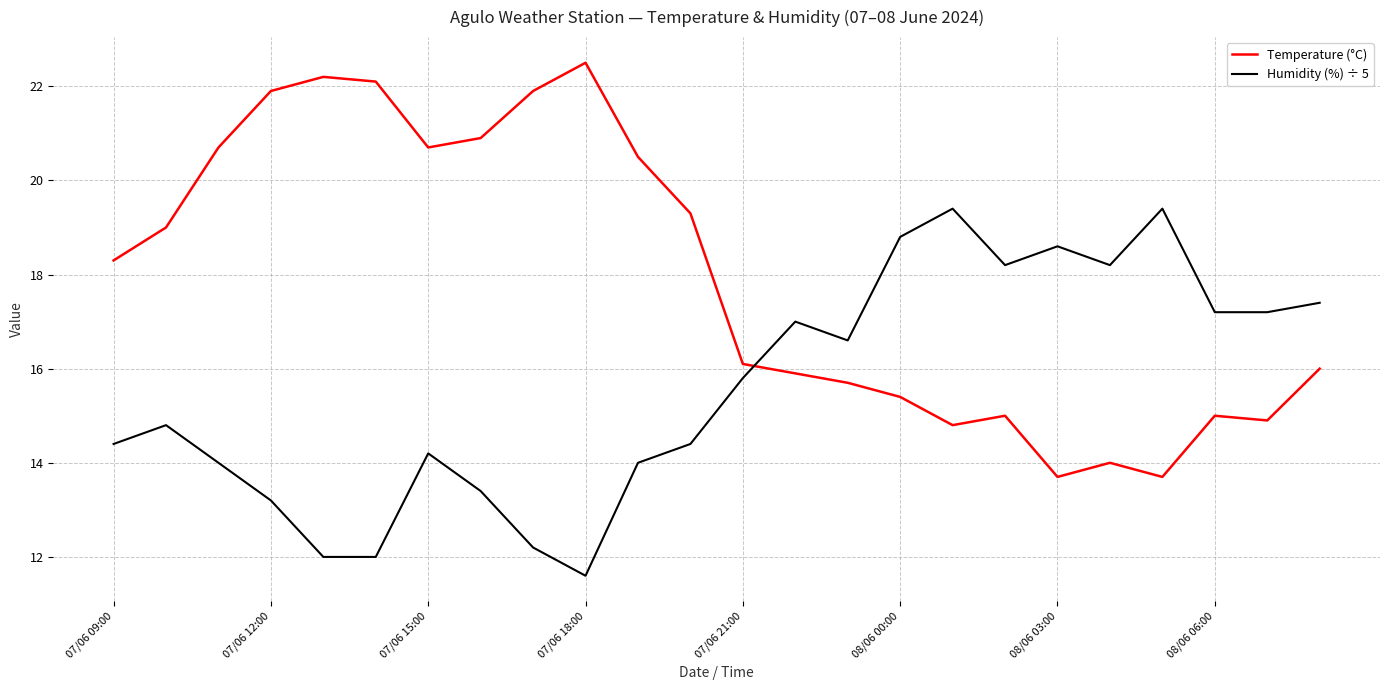

What is the difference between the maximum and minimum values in the Humidity (%) ÷ 5 series?

7.8